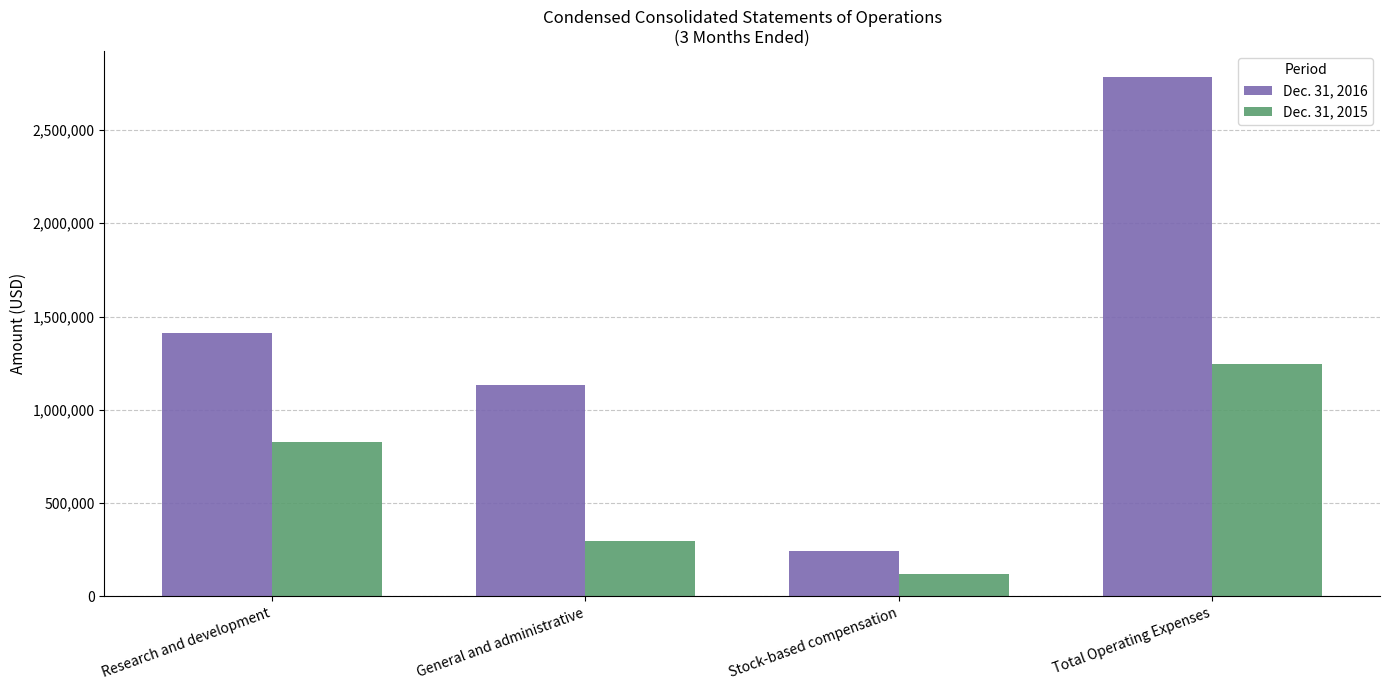

Read the Dec. 31, 2015 value at Research and development, to the nearest 10.

829160